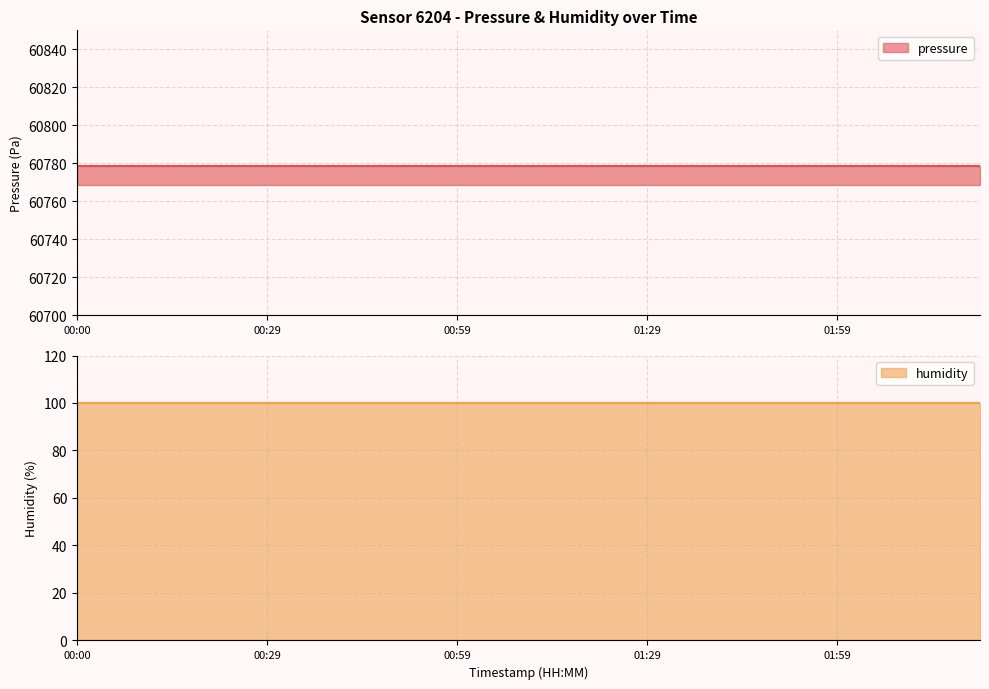

What is the average value of the humidity series?

100.0